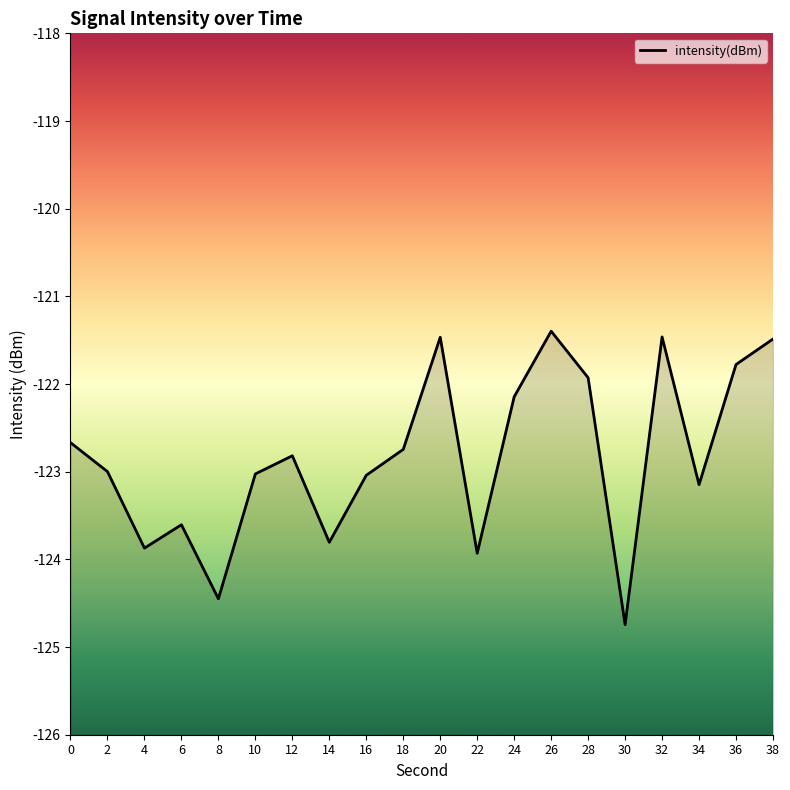

Is it true that the value at 36 is -121.8?

True